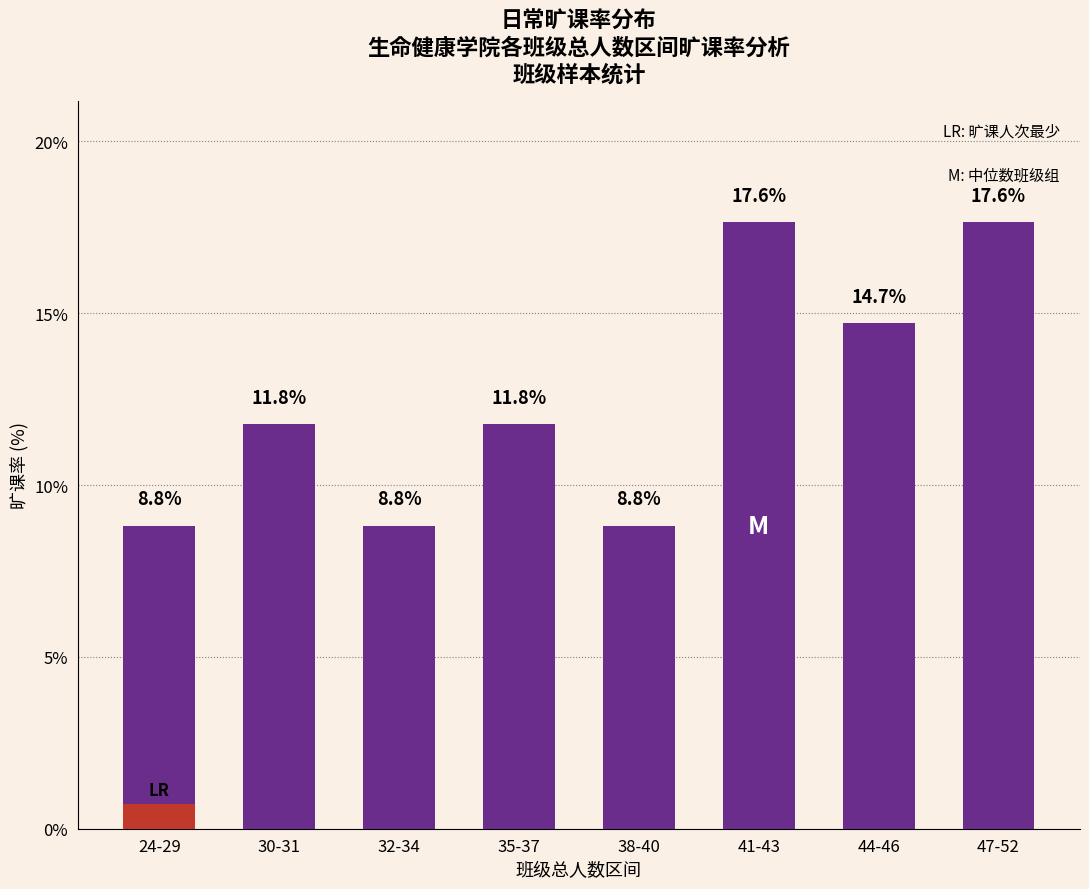

The value at 30-31 is 11.8. True or false?

True